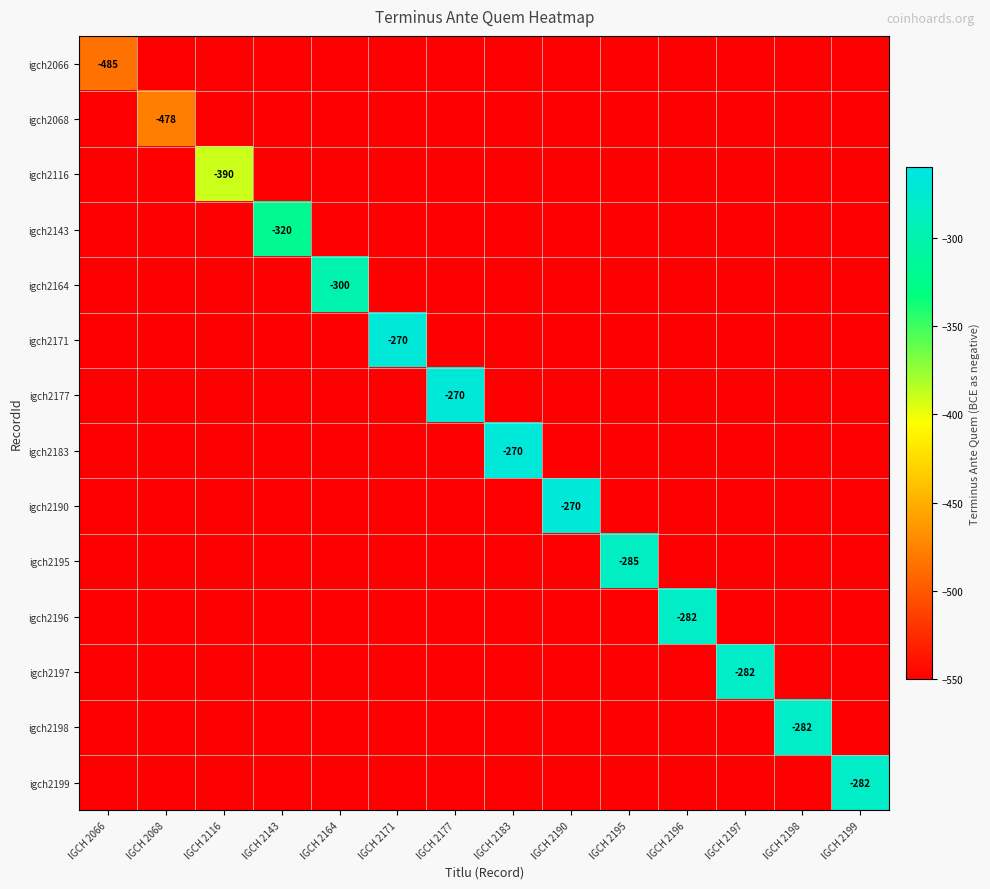

The igch2199 series shows -282 at IGCH 2199. True or false?

True